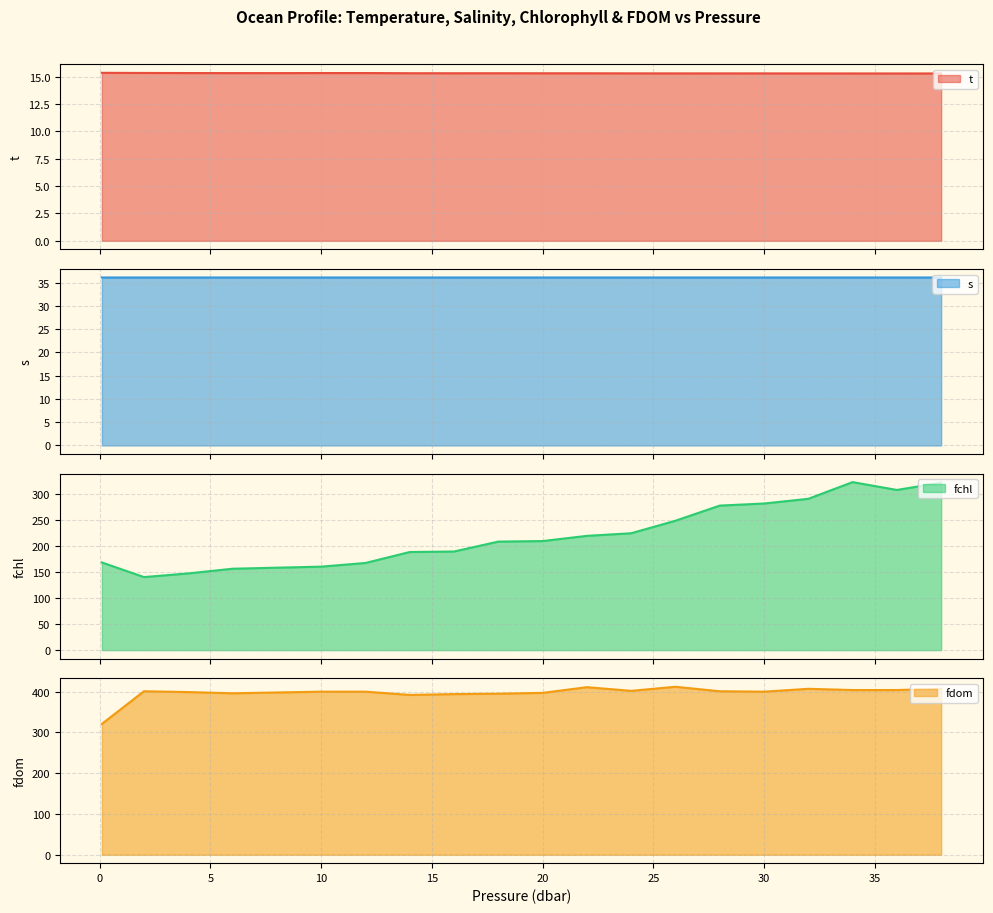

What value does the s series have at 11?

36.1